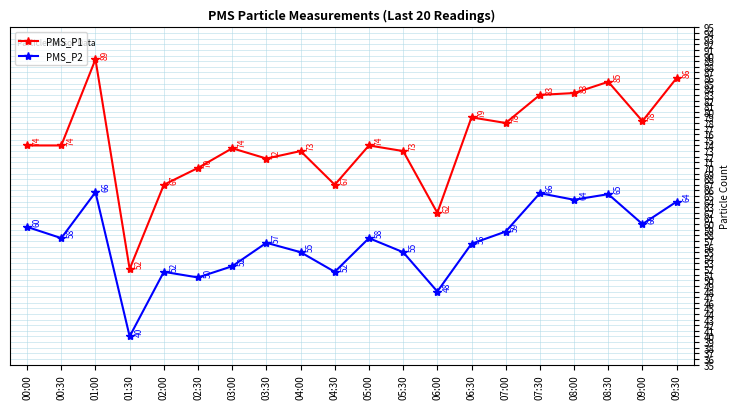

Where is the first local maximum for PMS_P2?

01:00